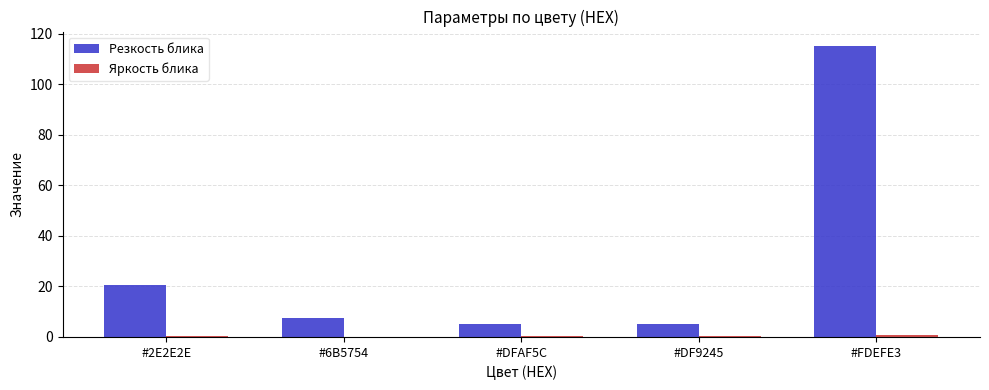

Which series has the largest total across all categories?

Резкость блика